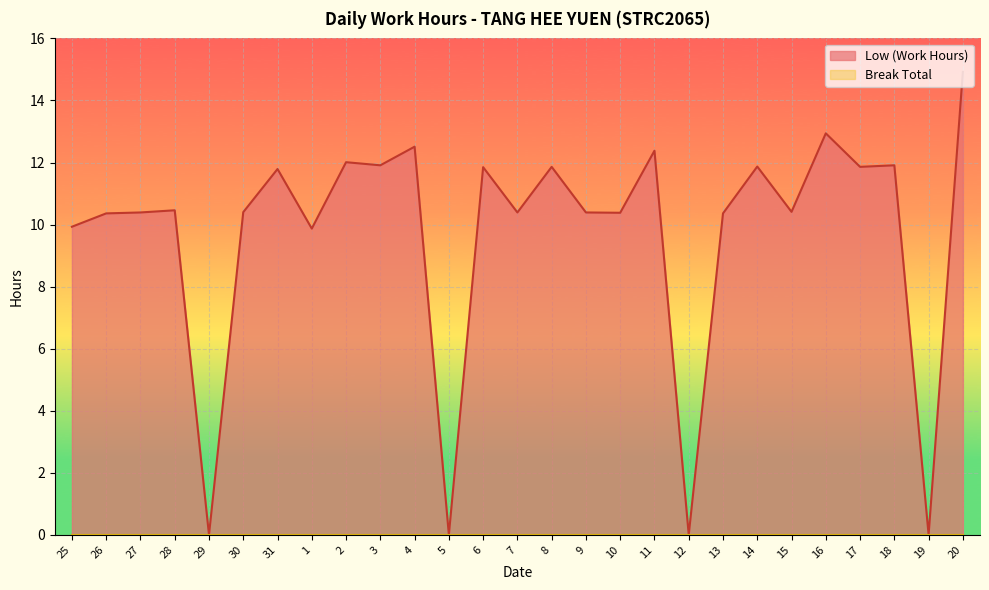

How many categories are shown in the chart?

27